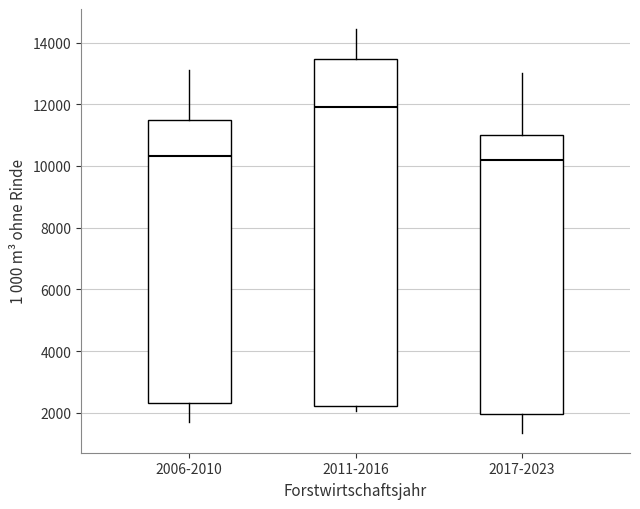

Reading left to right, read every box against the y-axis: the position of its median line, the range the box covers, and the ends of its whiskers. The values are not printed on the chart, so give them approximately, as read against the axis.

2006-2010: median 10400, box 2400 to 11600, whiskers 1600 to 13200
2011-2016: median 12000, box 2200 to 13400, whiskers 2000 to 14400
2017-2023: median 10200, box 2000 to 11000, whiskers 1400 to 13000